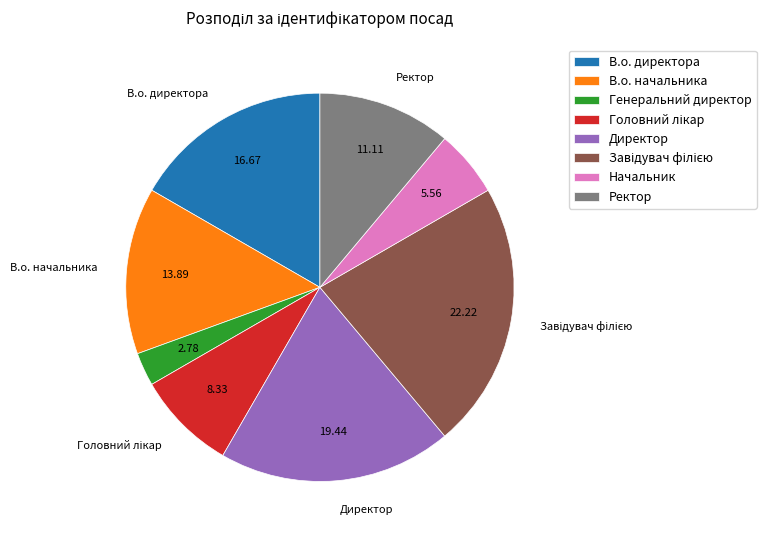

Is there any slice that represents more than half of the pie?

No